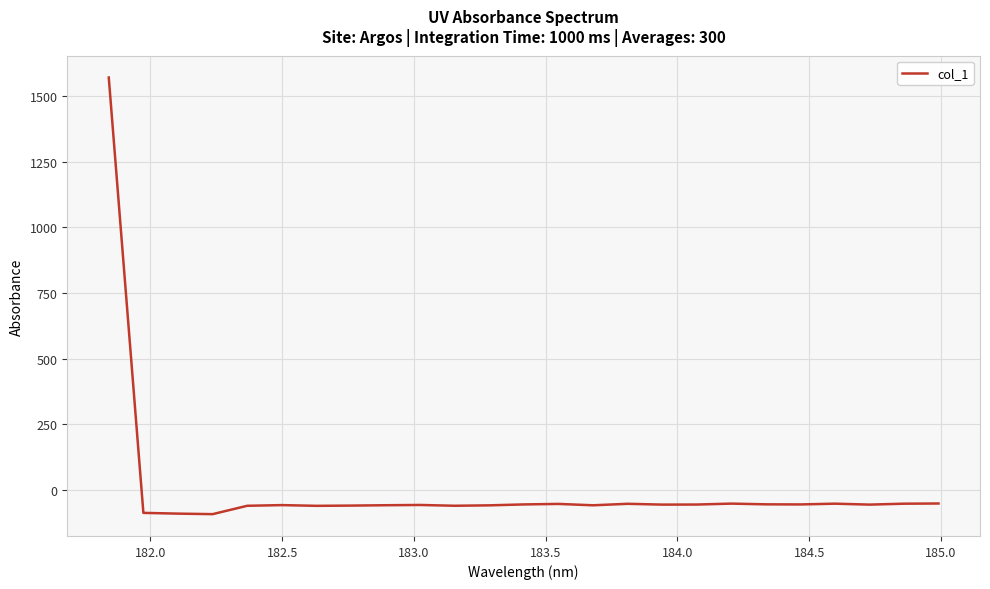

What is the smallest value displayed?

-93.6